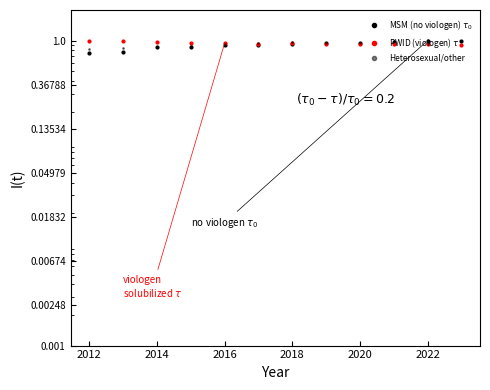

At how many categories does at least one series exceed 0?

12